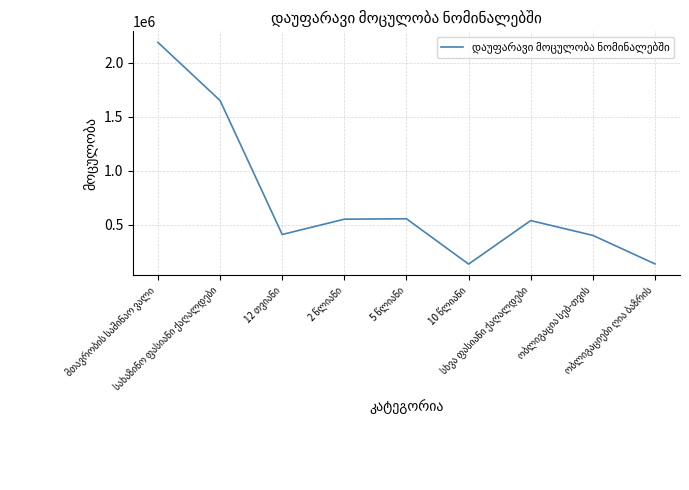

What is the maximum value shown in the chart?

2187152